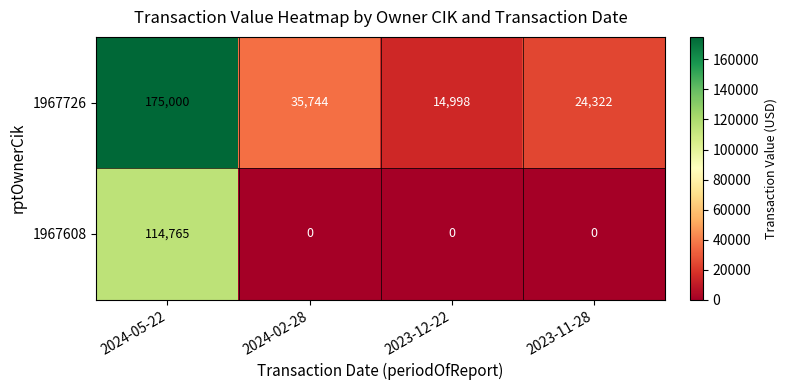

How many 1967608 values are between 0 and 114765?

4